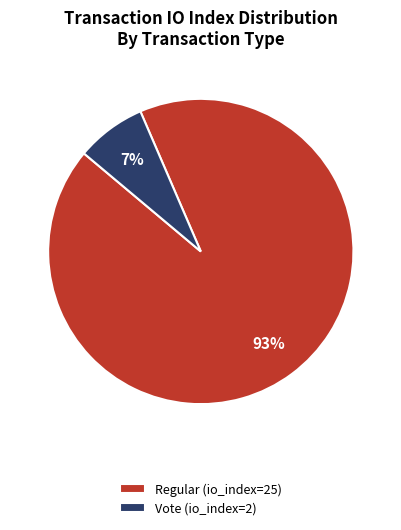

Combined, do Regular (io_index=25) and Vote (io_index=2) account for over 50%?

Yes